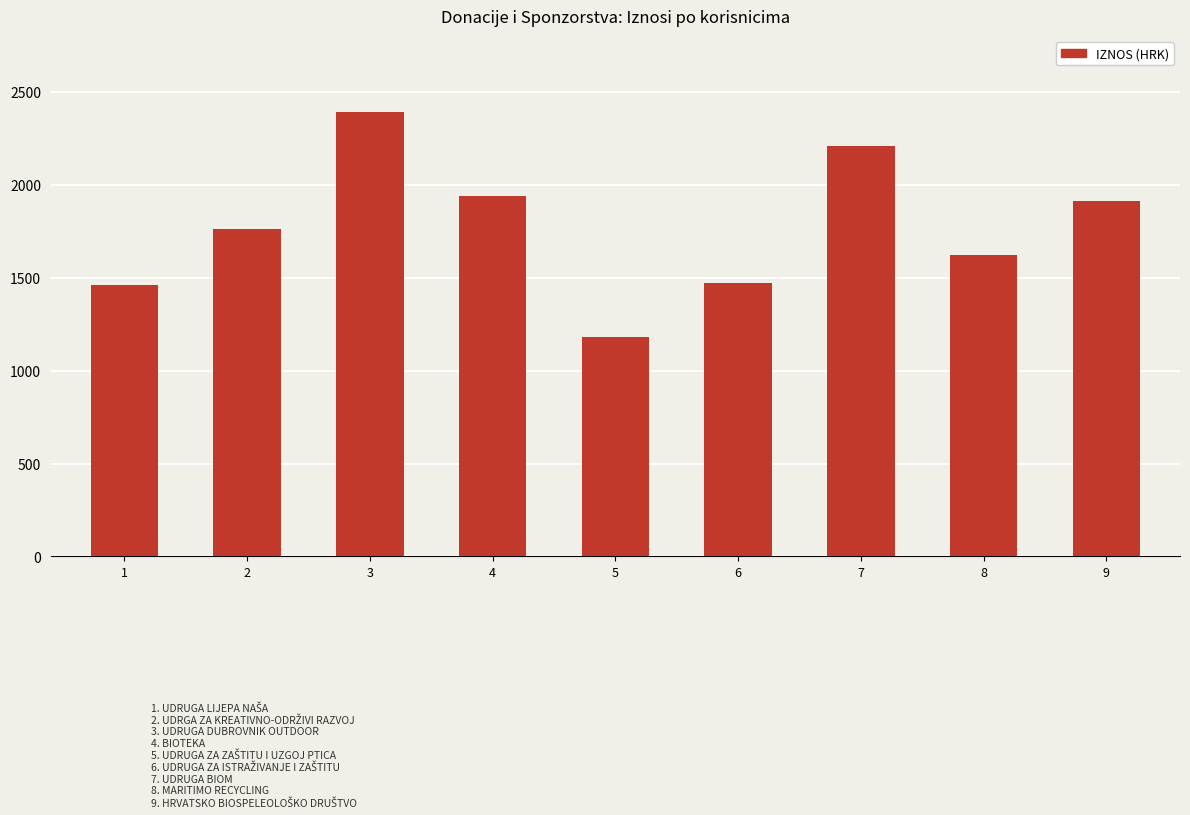

Is it true that the value at 8 is 2833.3?

False